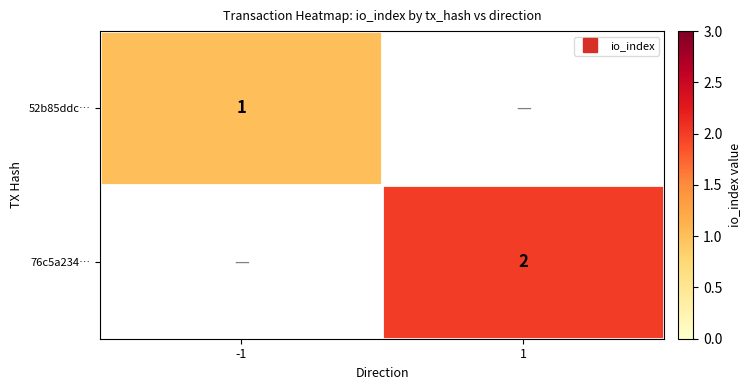

Which label corresponds to the smallest value in the chart?

-1